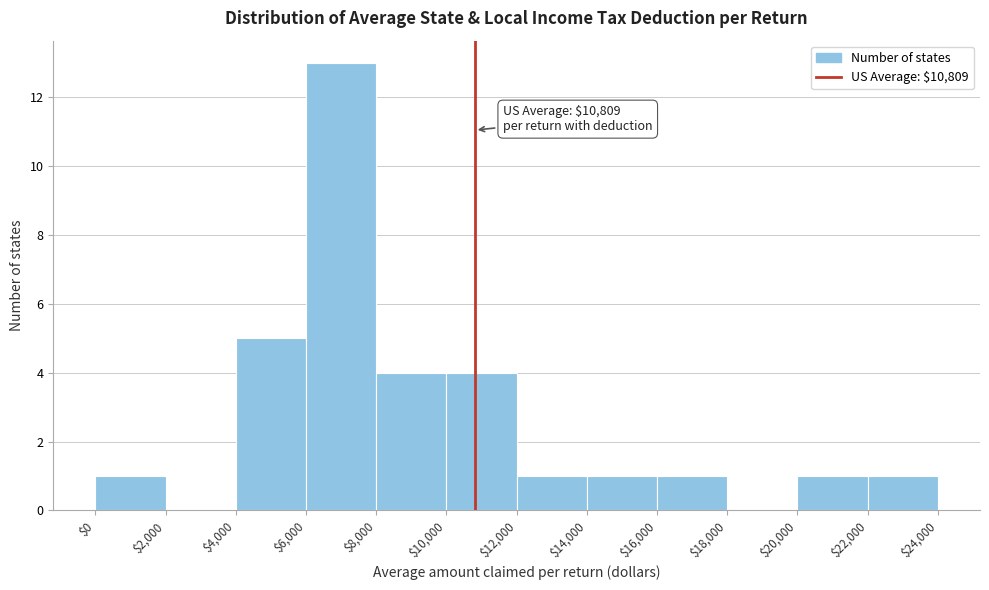

Over which range of the x-axis is the bar tallest?

$6,000 to $8,000